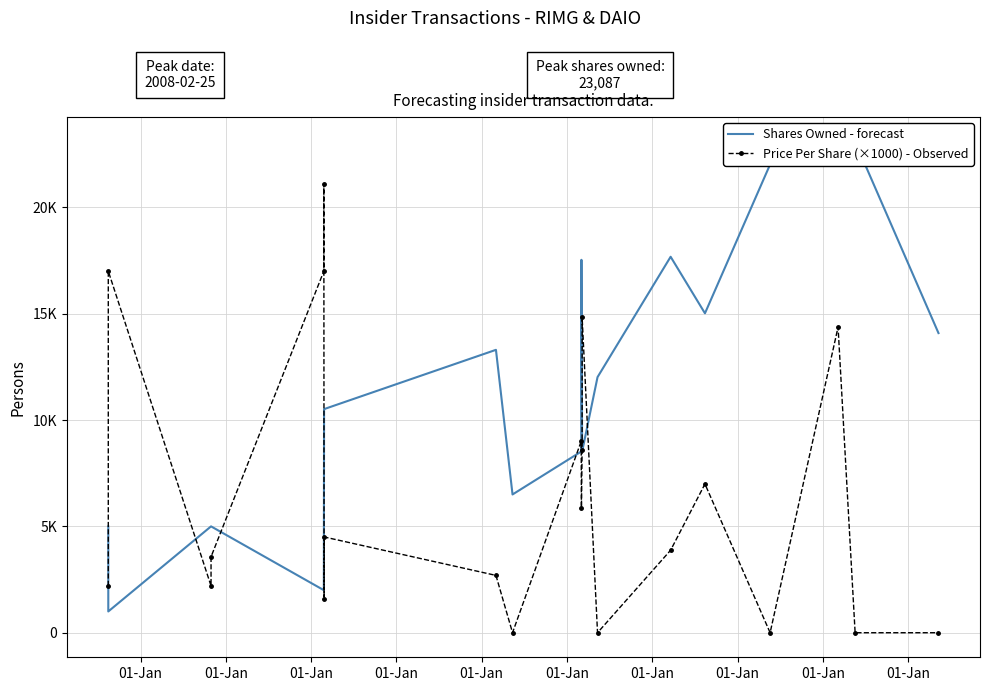

Between which two adjacent categories do Shares Owned - forecast and Price Per Share (×1000) - Observed first intersect?

01-Jan and 01-Jan